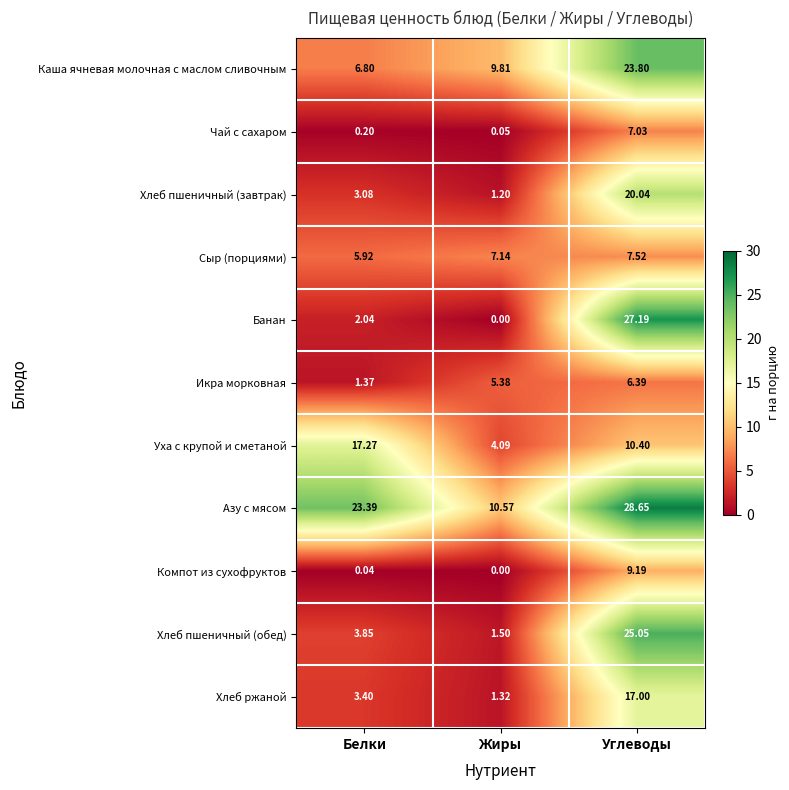

Where is Азу с мясом nearest to the value 19?

Белки